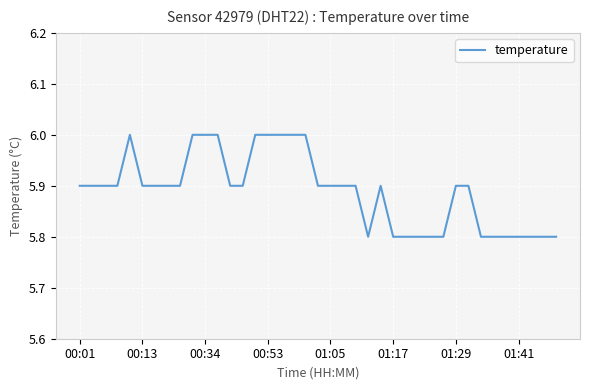

What is the minimum value shown in the chart?

5.8